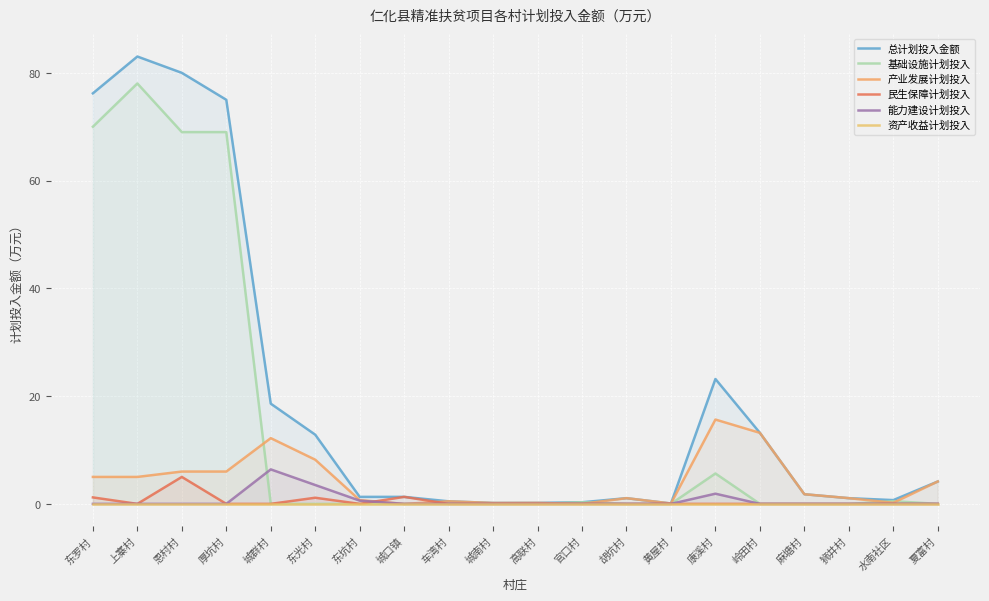

Which series has the largest total across all categories?

总计划投入金额